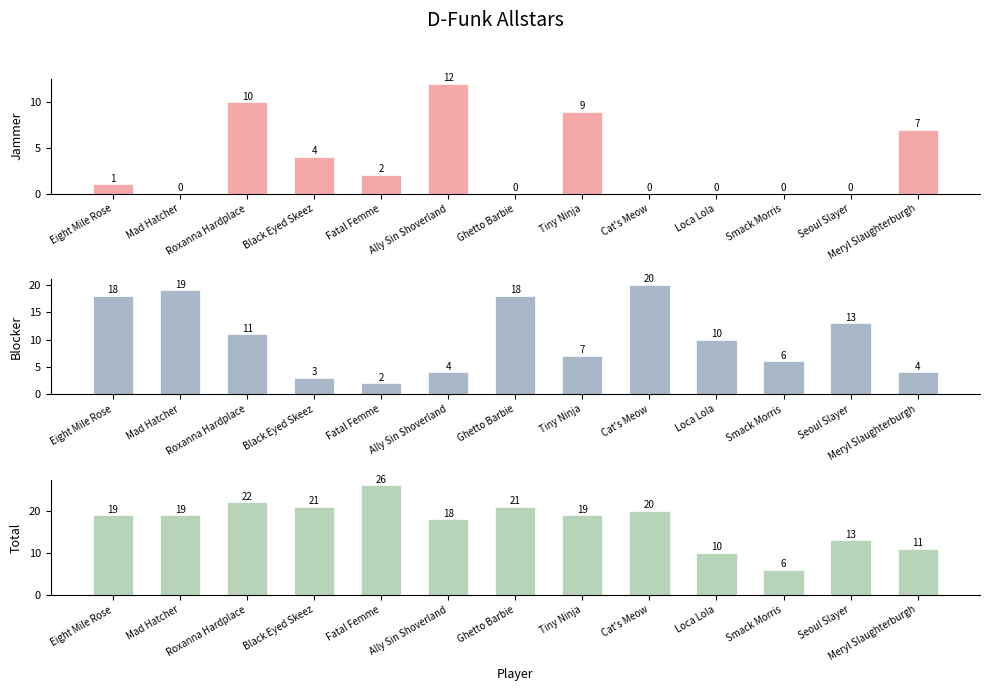

Where does the Blocker series first go above 10?

Eight Mile Rose